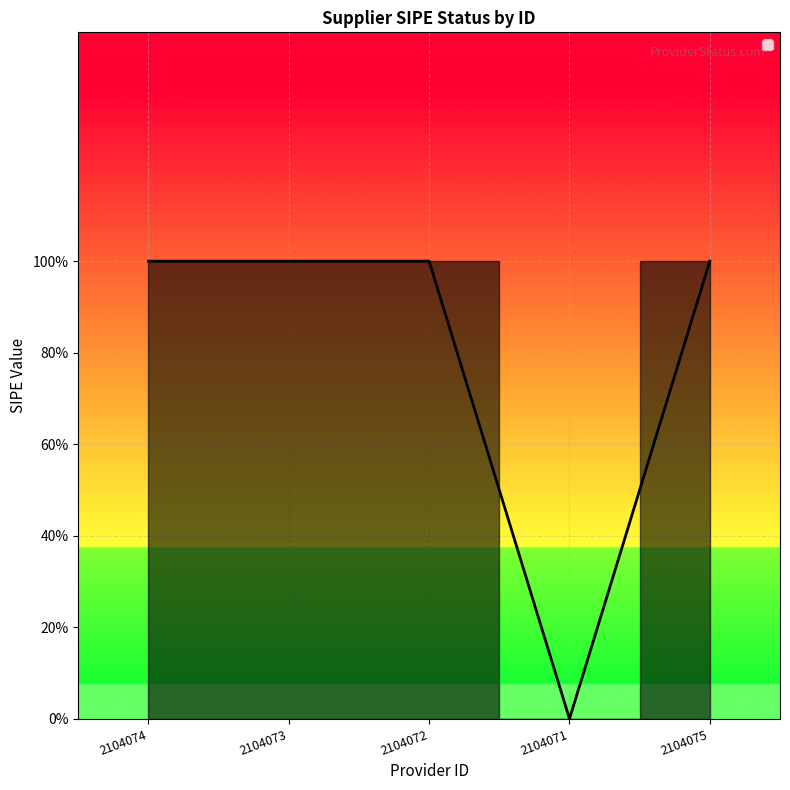

What is the average value?

1